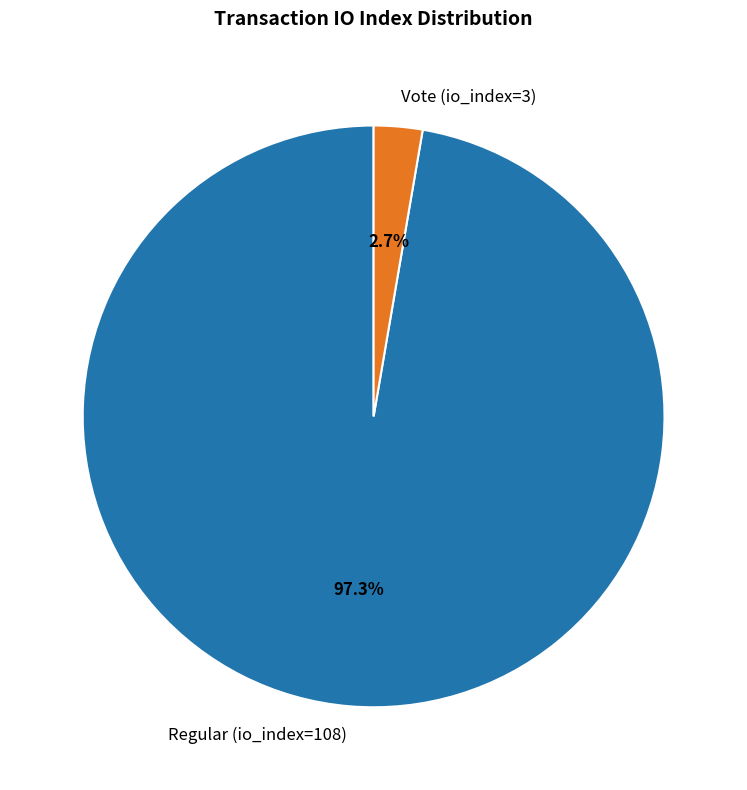

Which category has the biggest portion of the pie?

Regular (io_index=108)